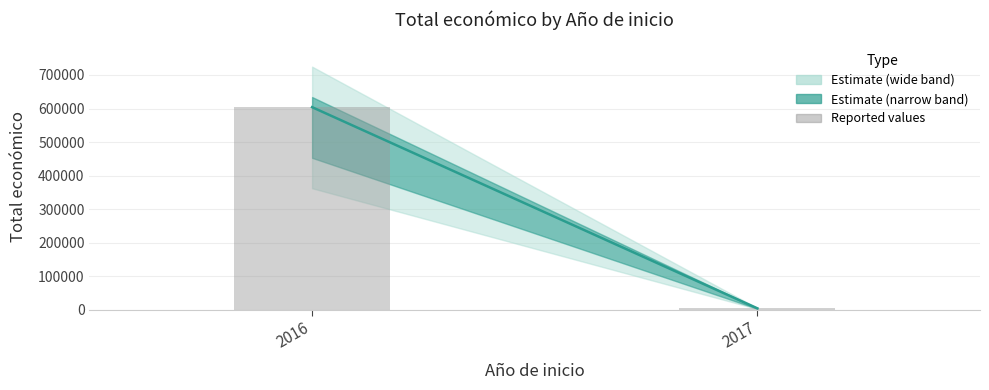

What is the change in value from 2016 to 2017?

-599649